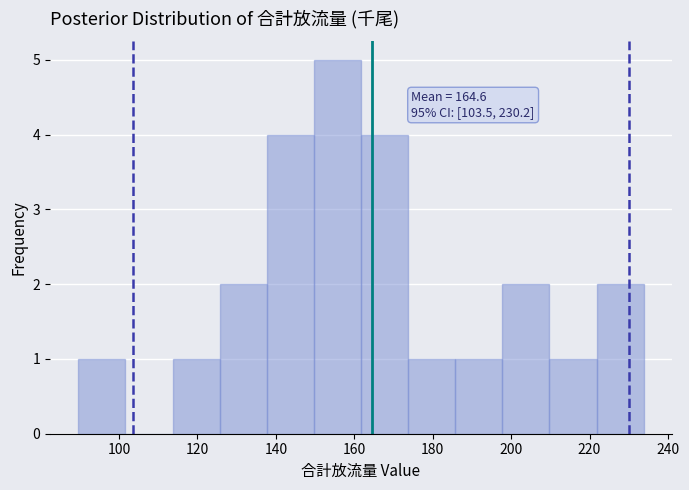

Over which range of the x-axis is the bar tallest?

150 to 162